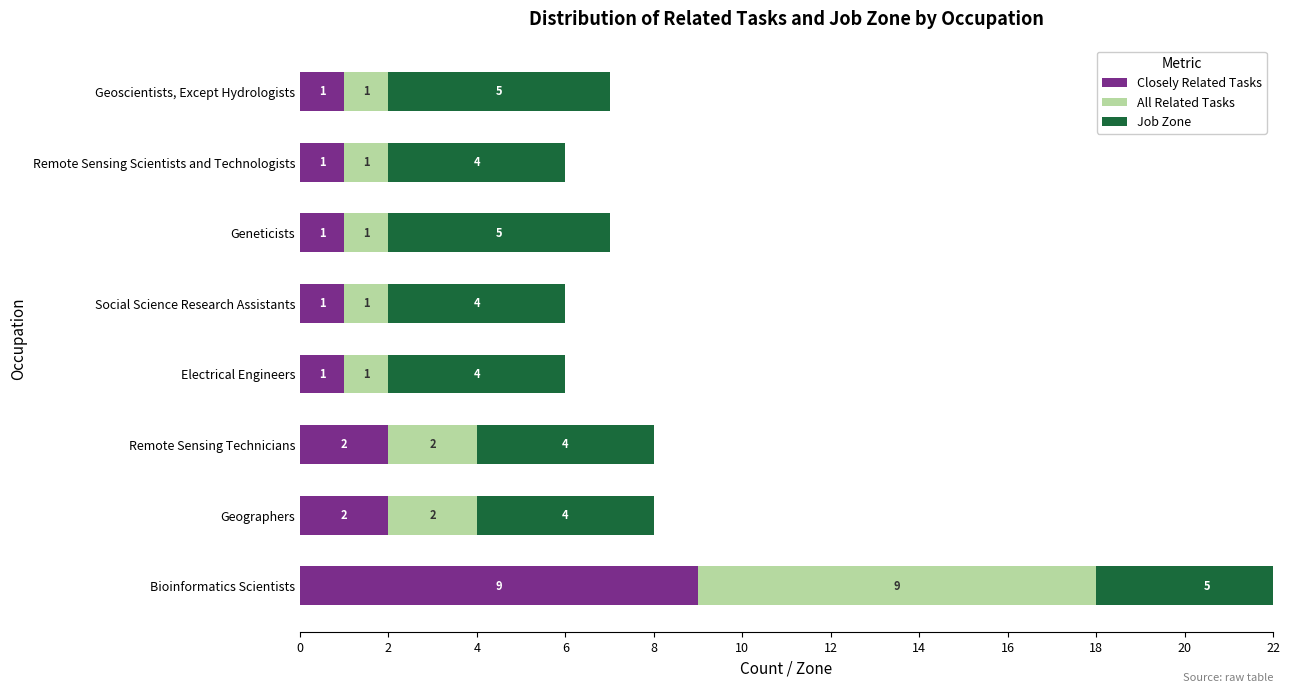

What is the greatest value displayed?

9